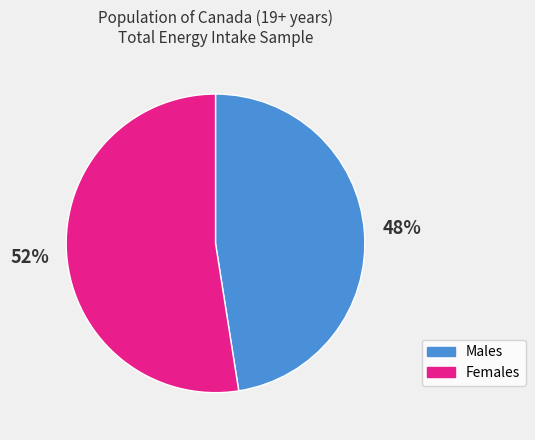

The Males slice represents 48% of the pie. True or false?

True